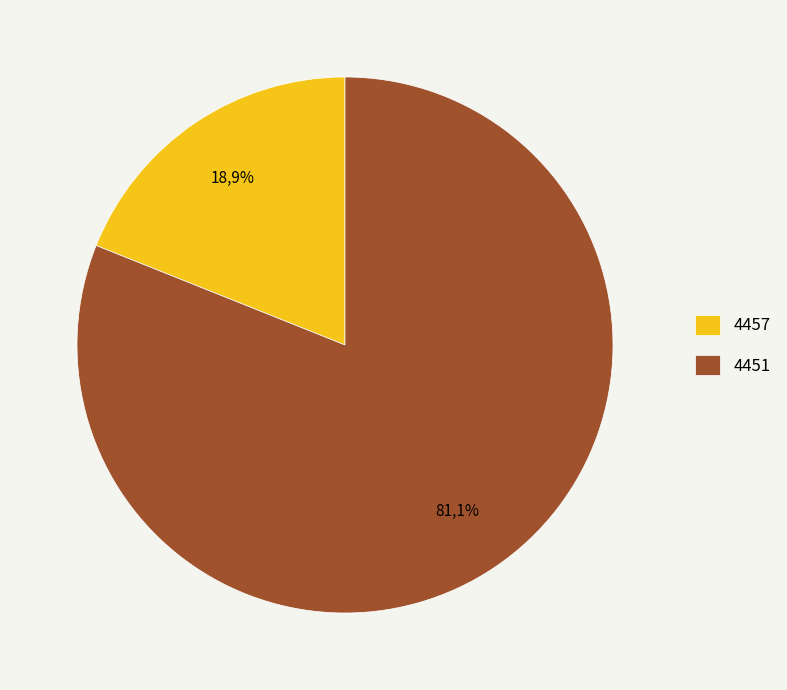

Does 4457 represent more than half of the total?

No